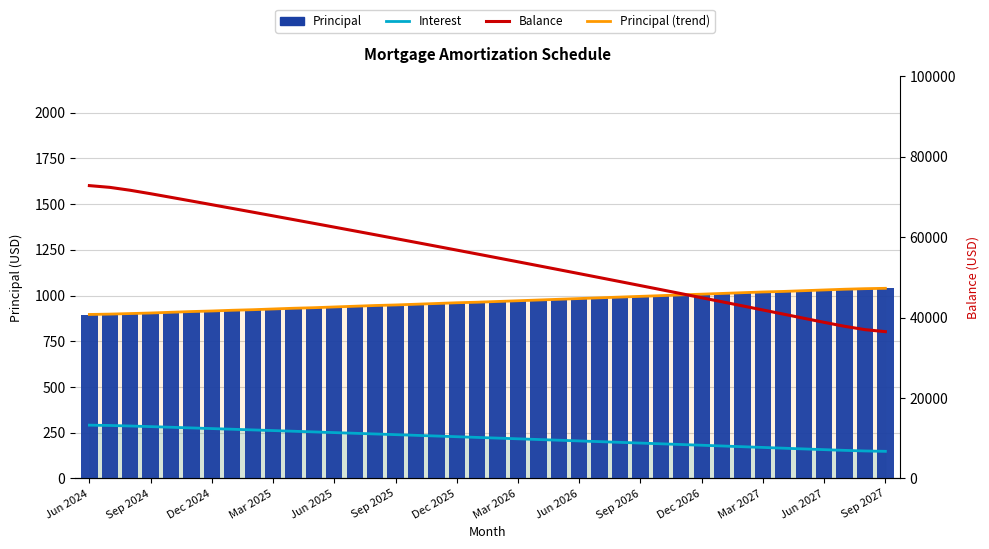

The value of Principal (trend) at Sep 2025 is 275.5. True or false?

False